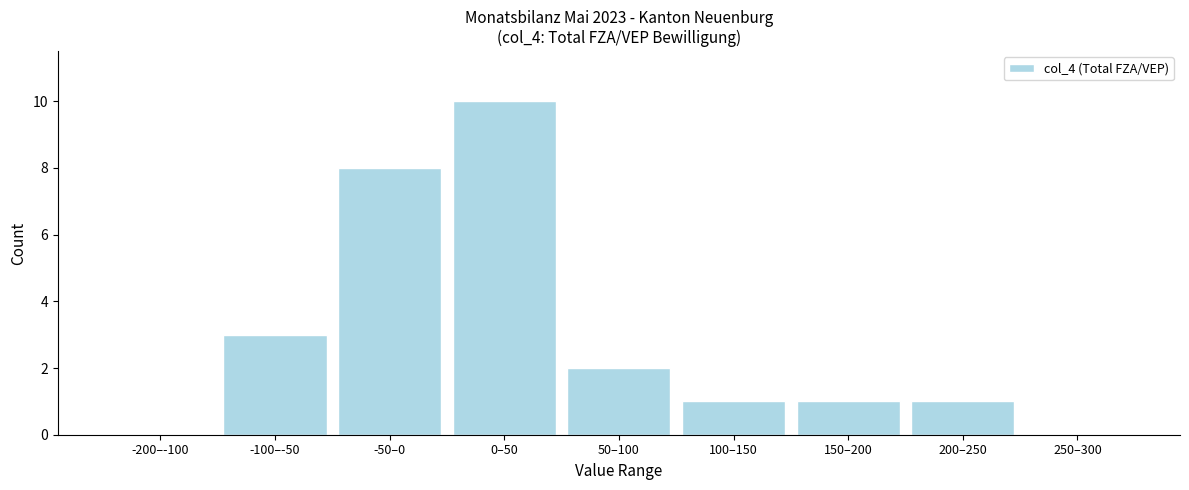

Reading left to right, what are all the values shown in this chart?

-200–-100=0	-100–-50=3	-50–0=8	0–50=10	50–100=2	100–150=1	150–200=1	200–250=1	250–300=0